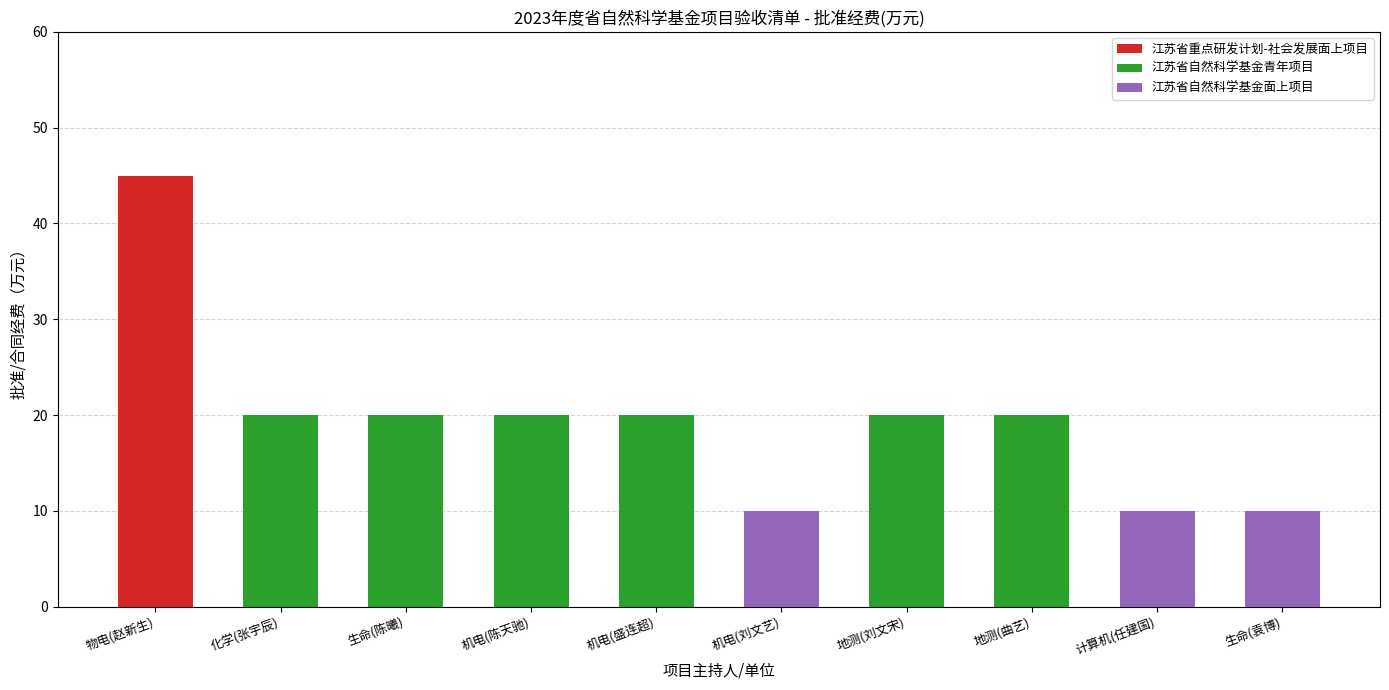

What is the sum of all 江苏省重点研发计划-社会发展面上项目 values?

45